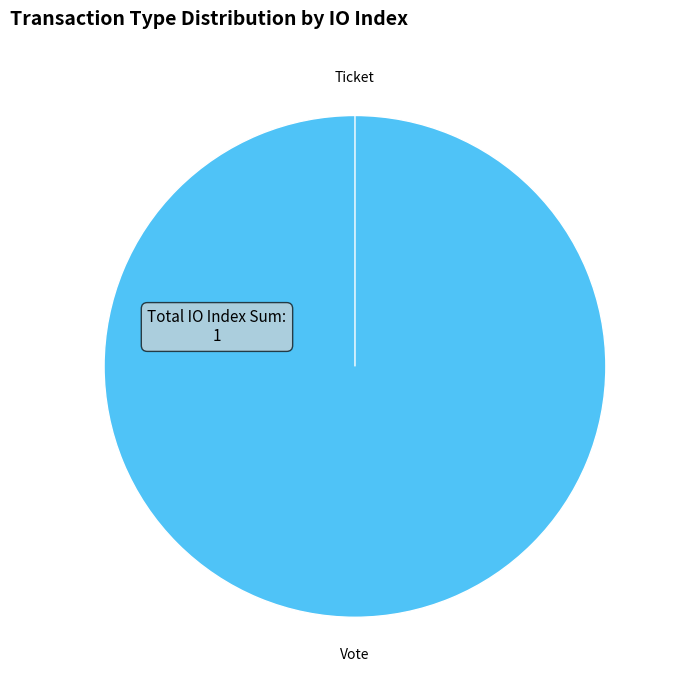

Combined, do Vote and Ticket account for over 50%?

Yes